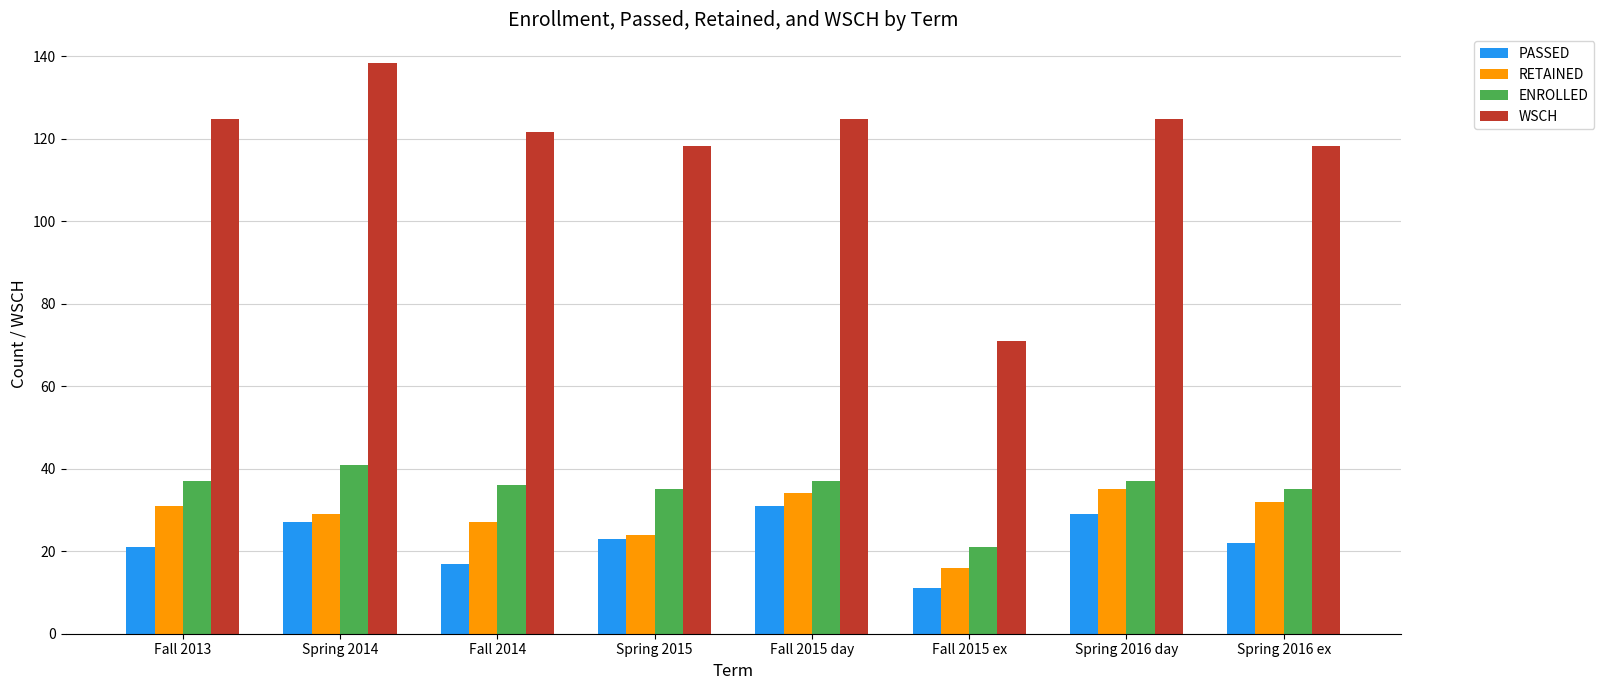

What position from the left is Spring 2014?

2